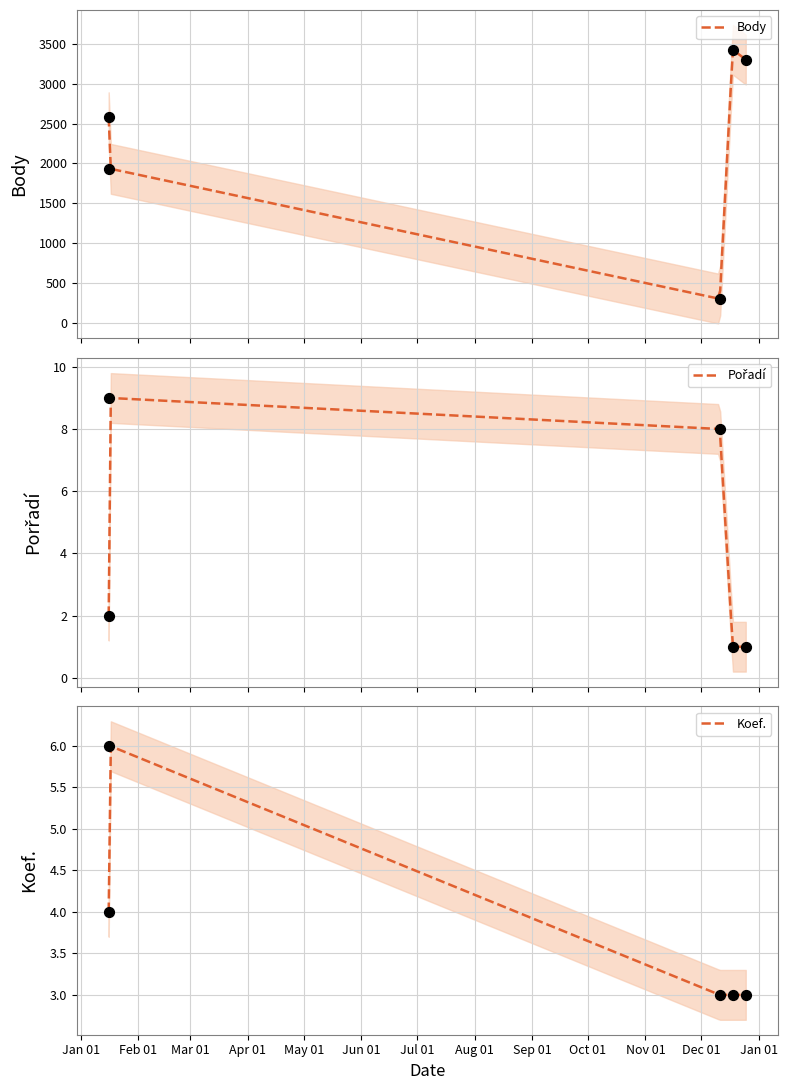

Which series has the largest total across all categories?

Body